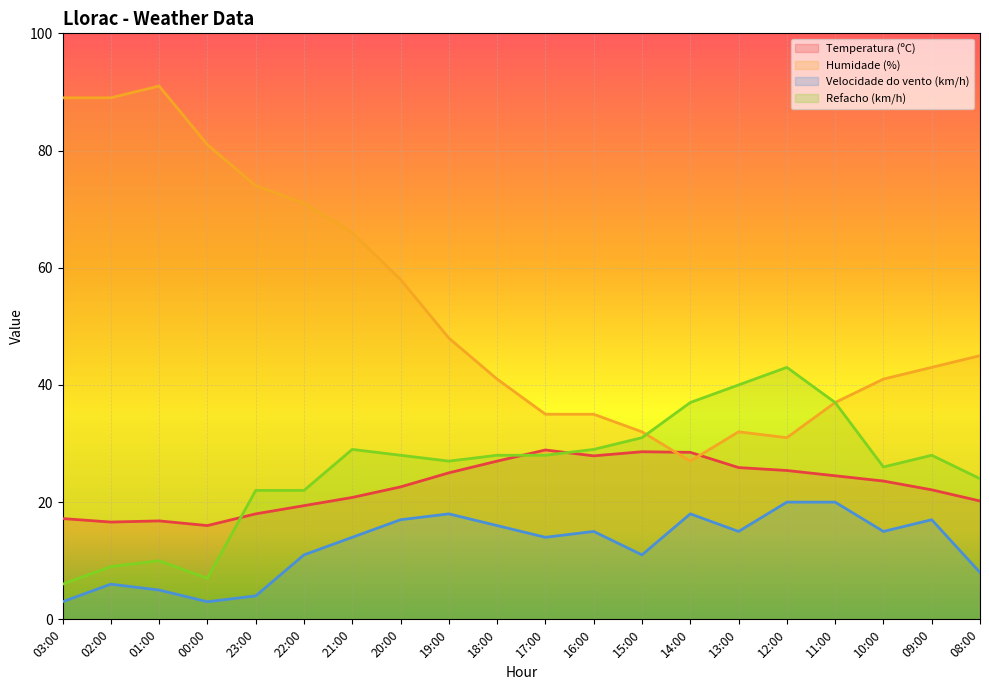

Count the number of categories in the chart.

20